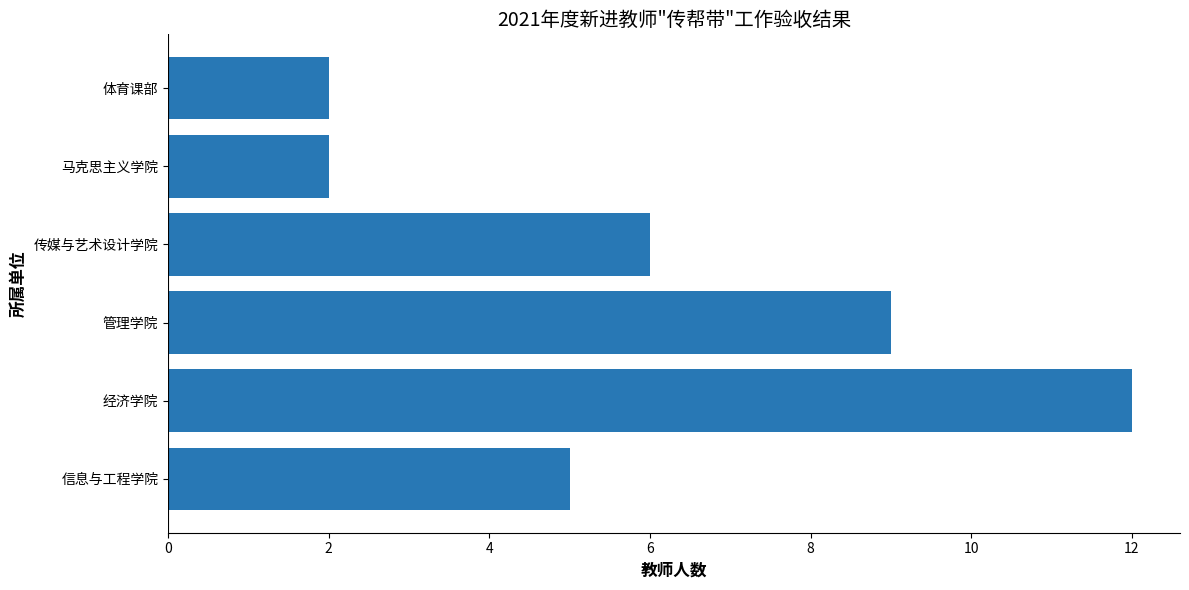

The chart shows a value of 5 at 信息与工程学院. True or false?

True